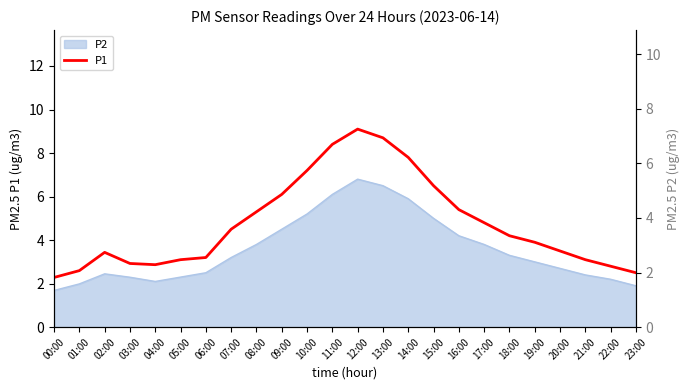

What is the sum of the values at 02:00 and 08:00?

8.7